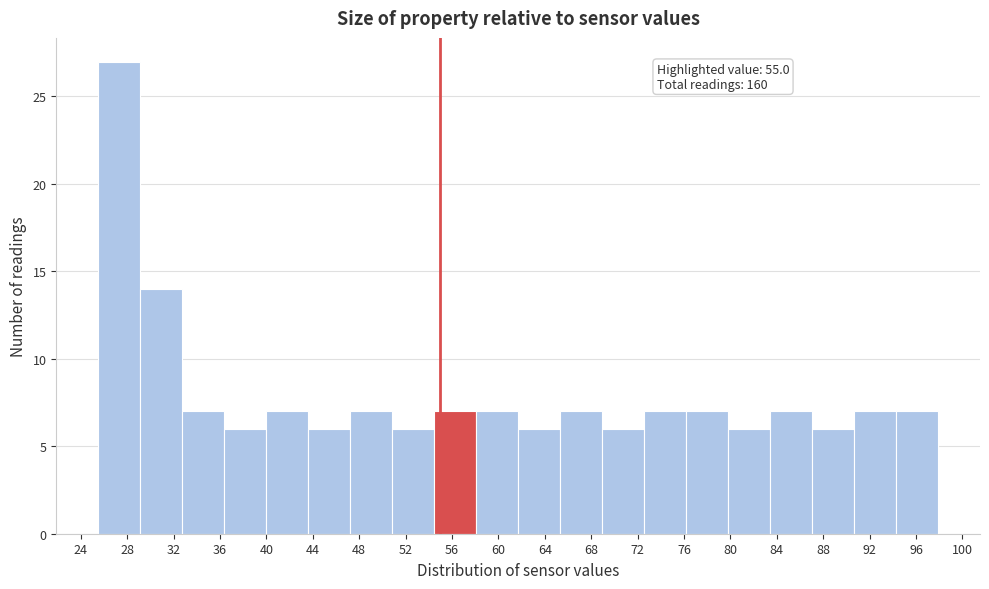

Which range on the x-axis has the tallest bar?

25.5 to 29.0